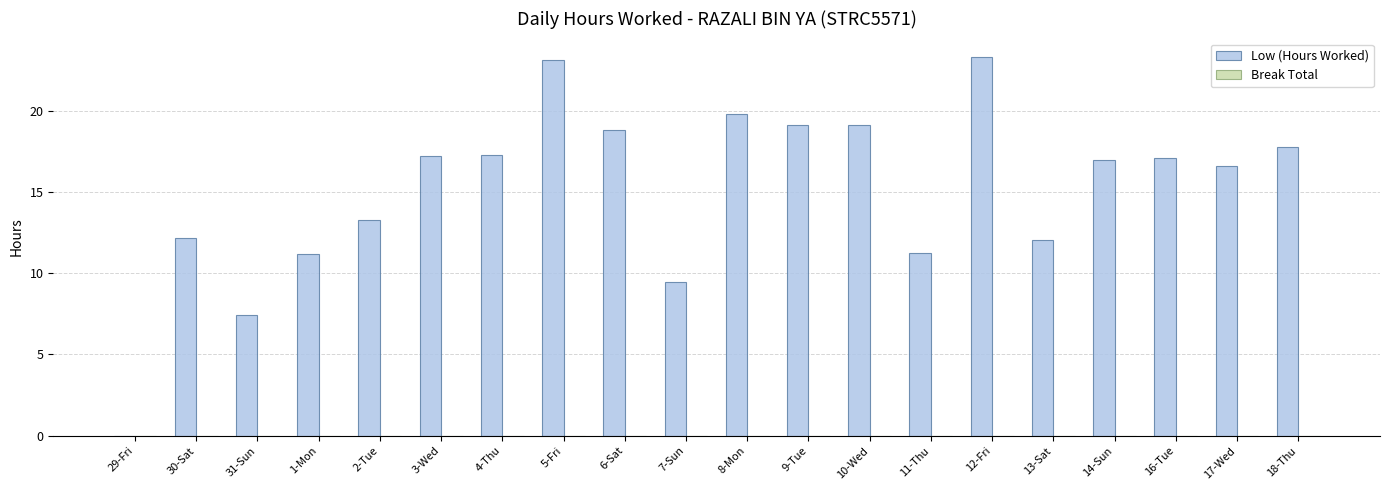

Are the bars horizontal?

No